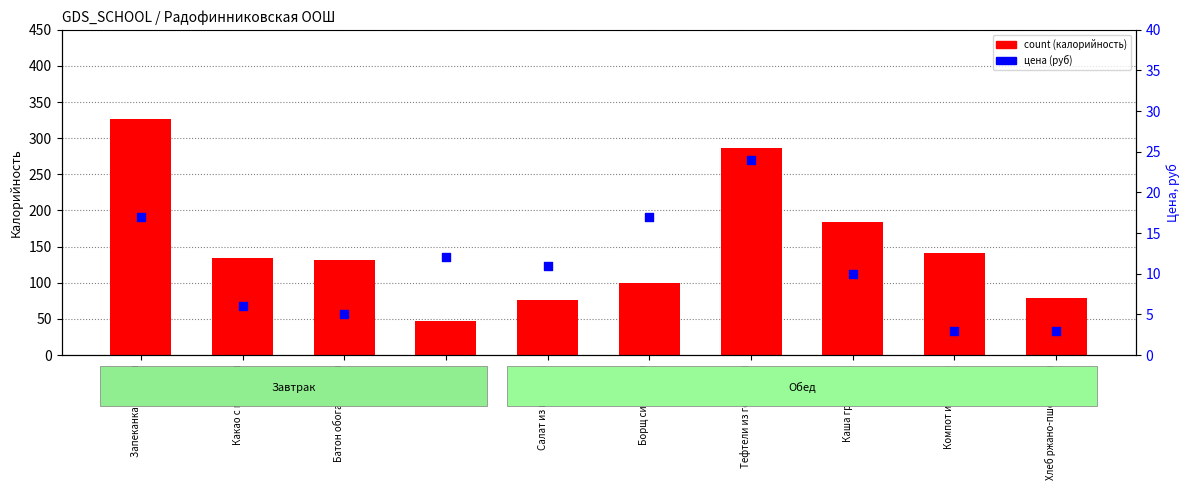

Which series contains the lowest Y value?

price (руб)